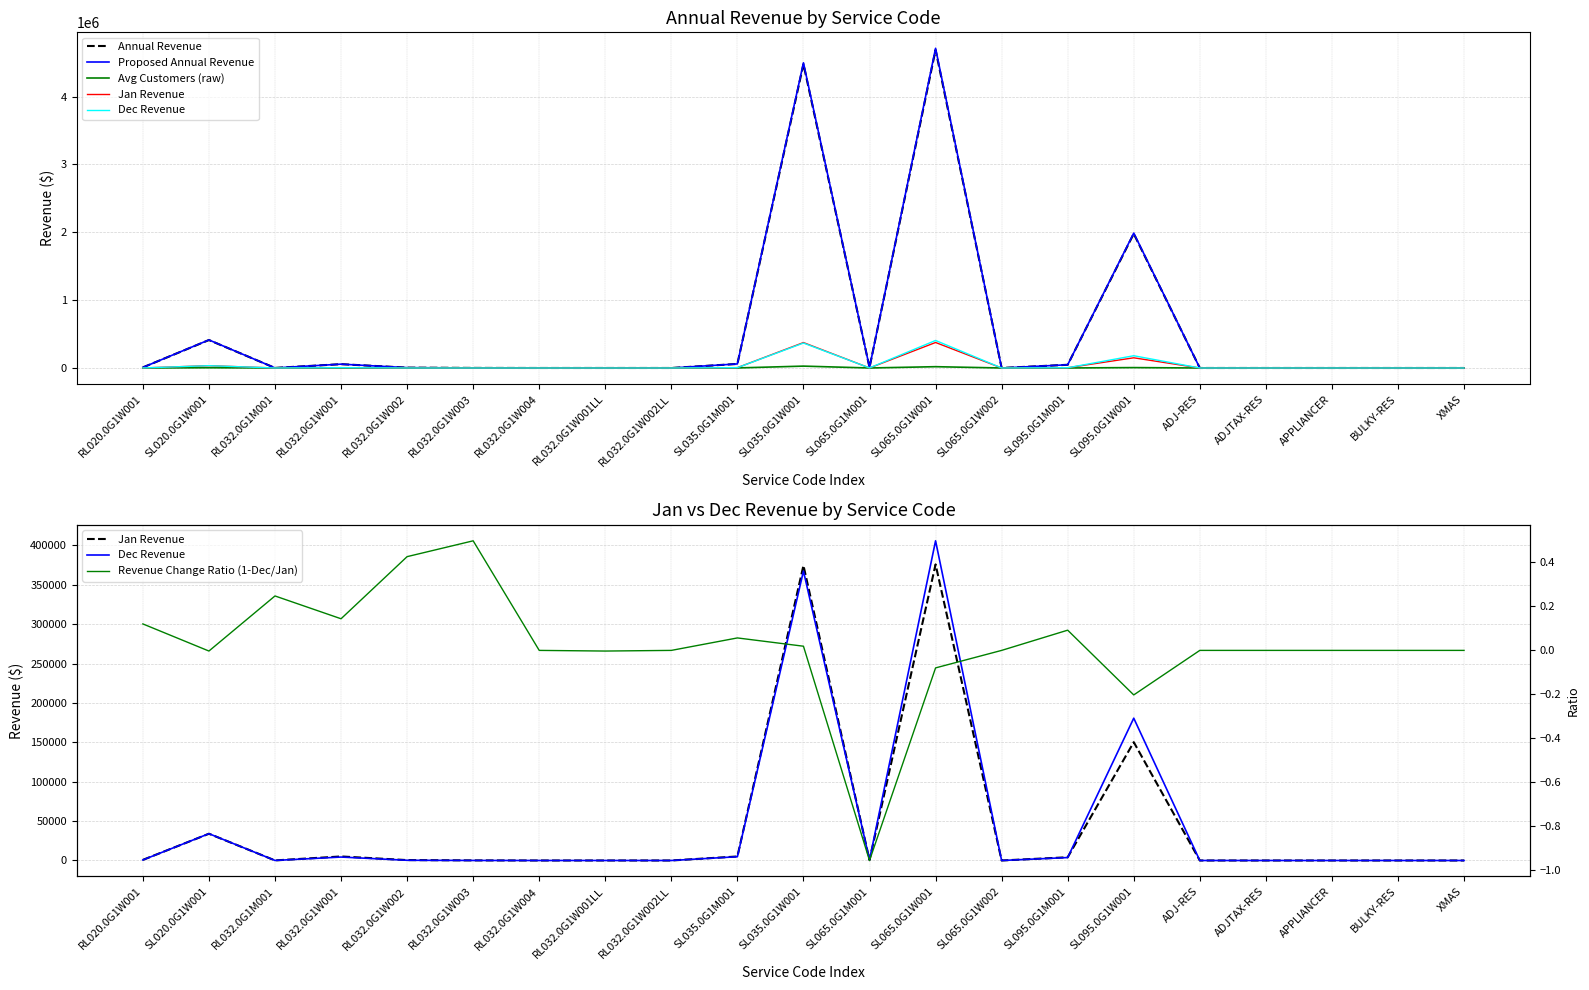

What is the difference between the second highest and minimum values in the Proposed Annual Revenue series?

4496518.9